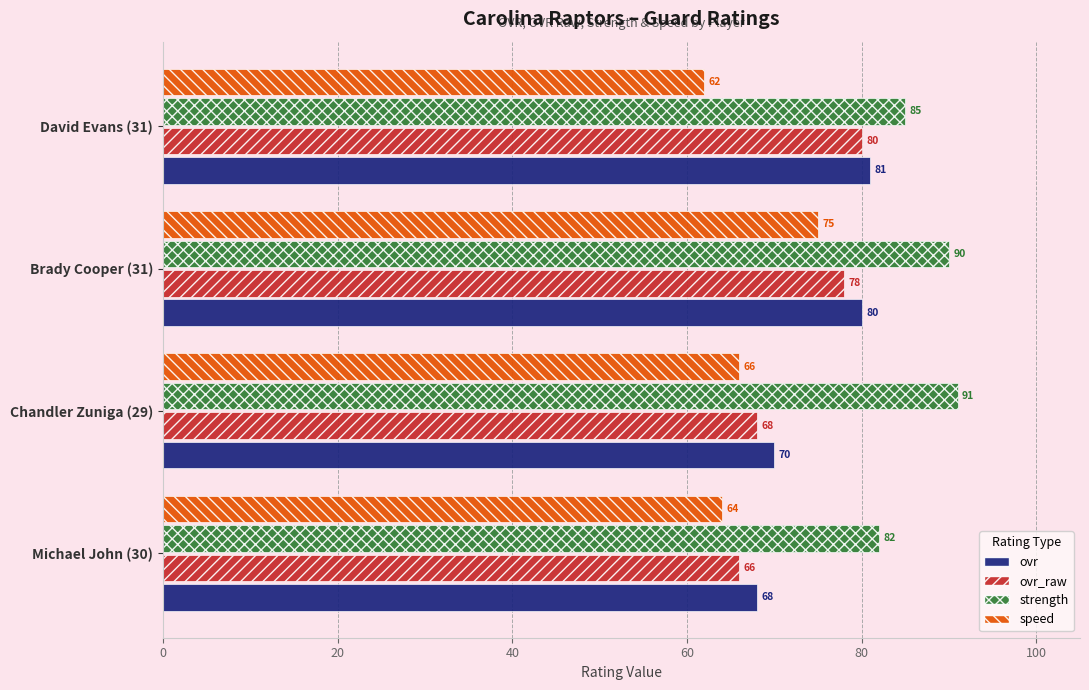

Which series has the largest total across all categories?

strength